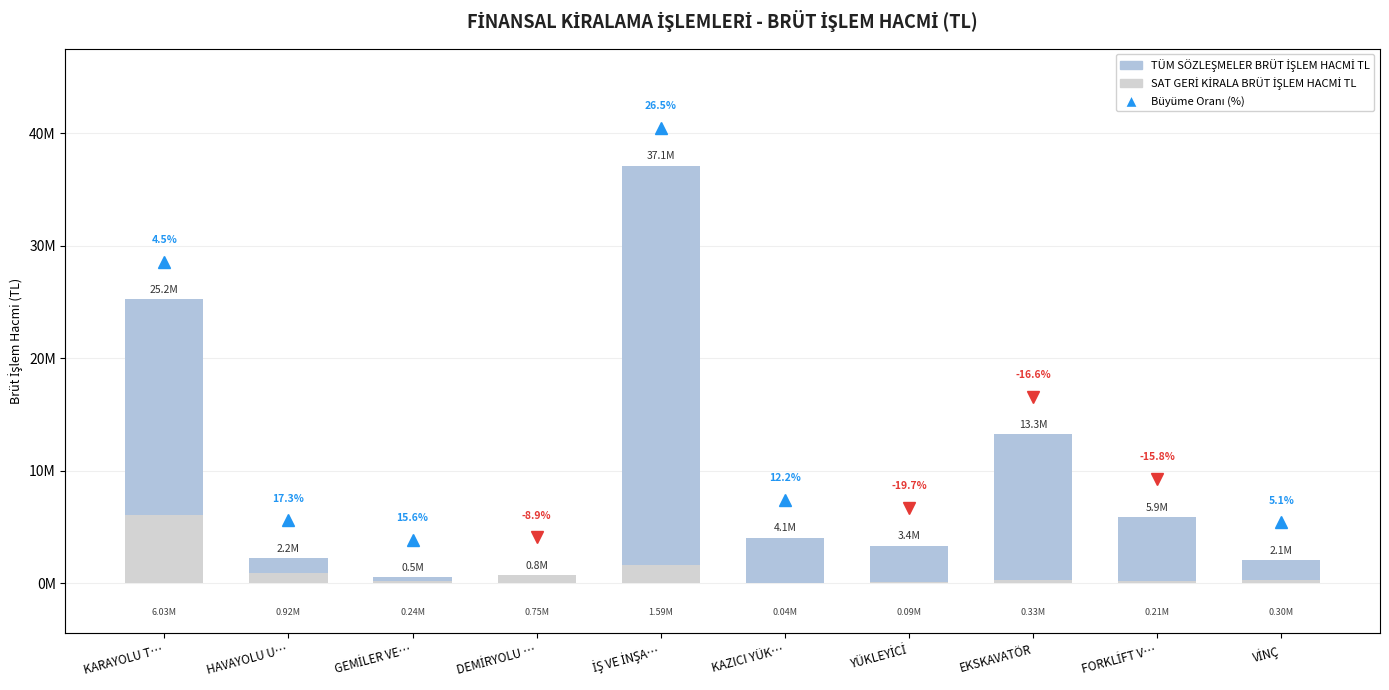

Which series has the largest range (max minus min)?

TÜM SÖZLEŞMELER BRÜT İŞLEM HACMİ TL